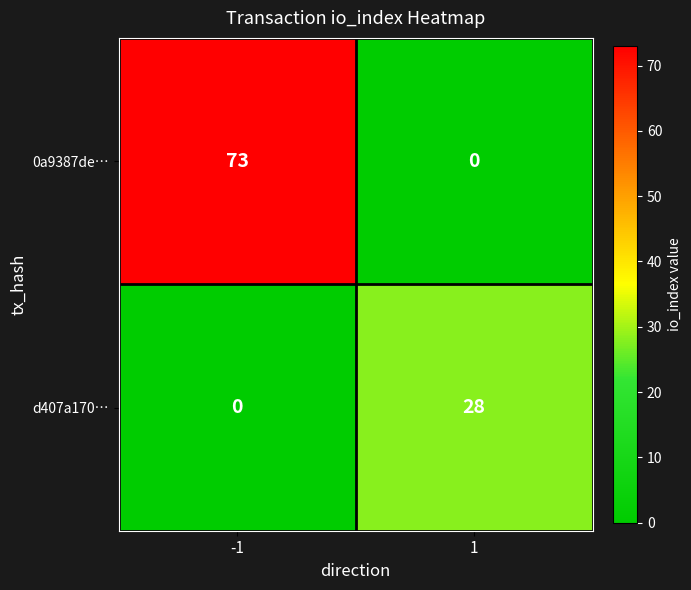

The d407a170… series shows -18 at -1. True or false?

False